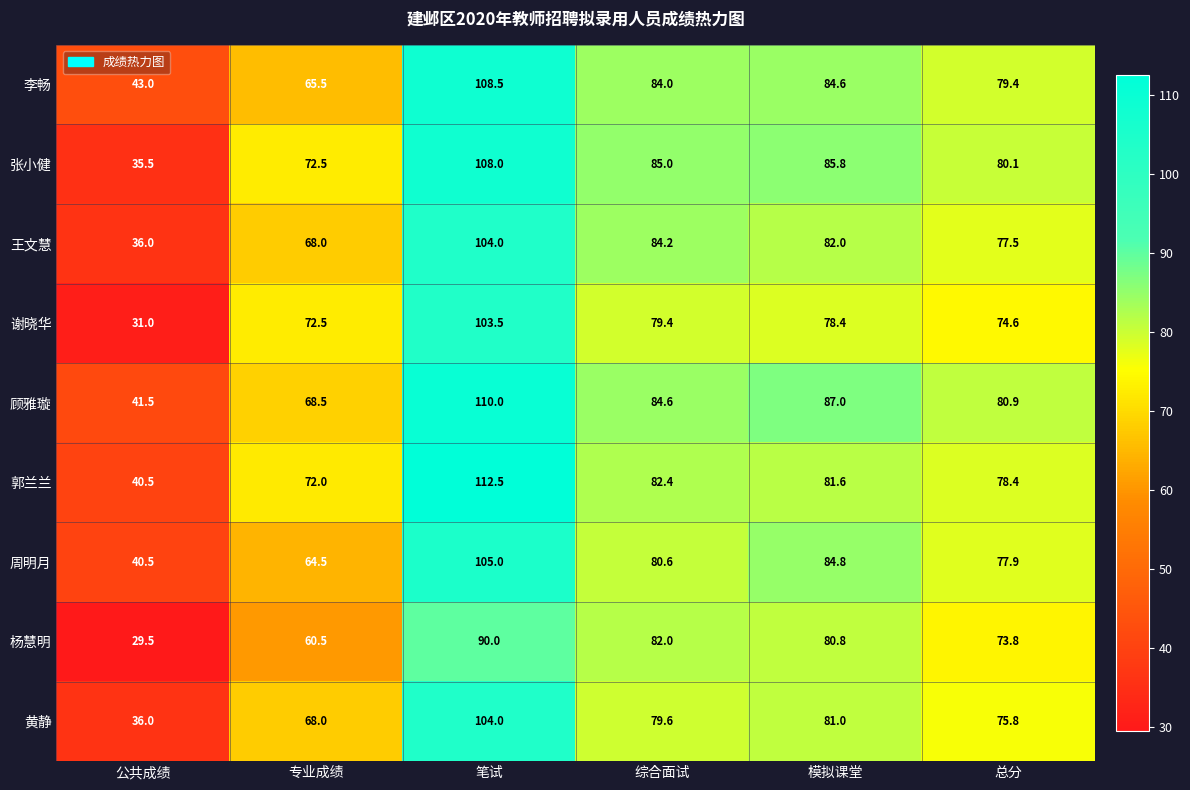

Between 笔试 and 总分, which series saw the biggest shift?

郭兰兰